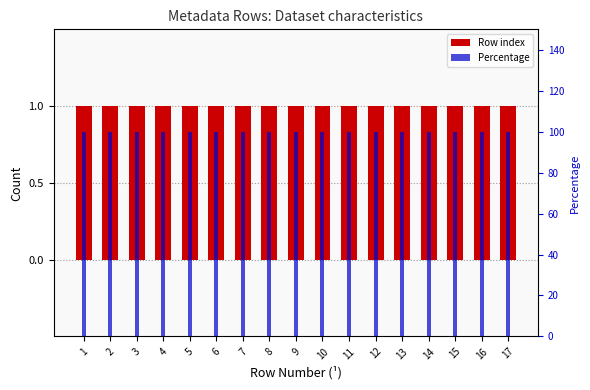

What is the value of the Row index bar at the 7th from the left?

1